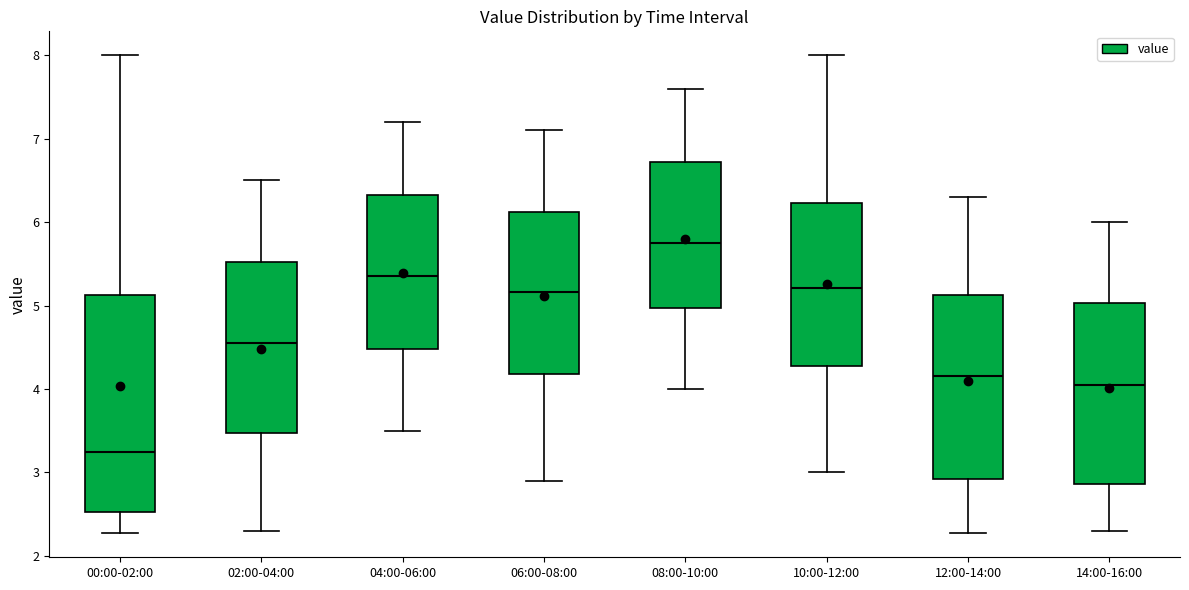

Which box has the highest median line?

08:00-10:00